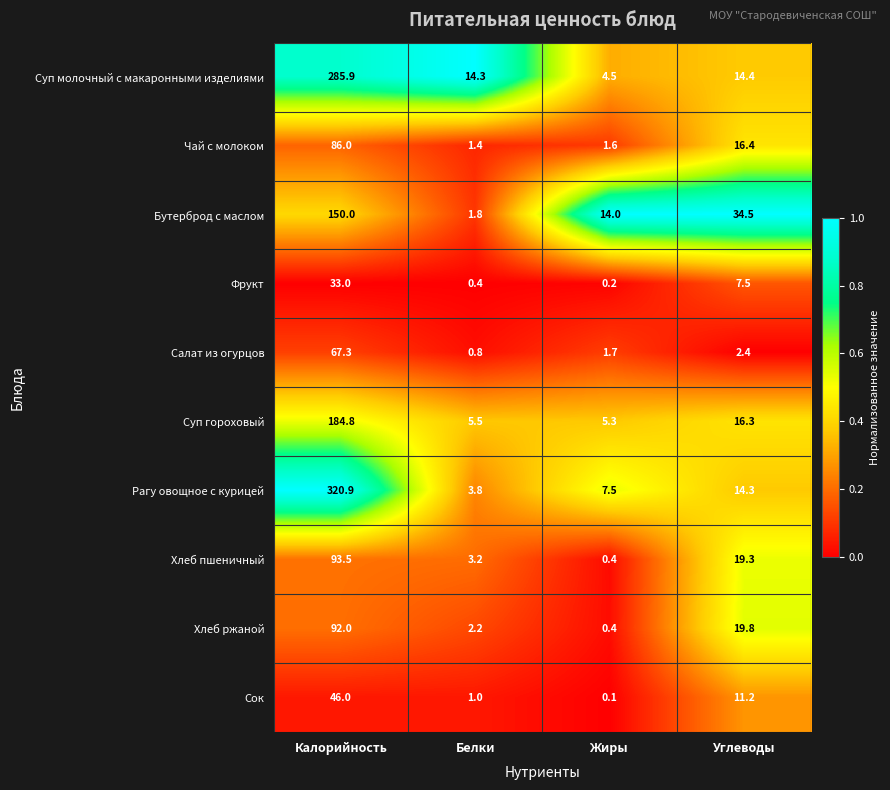

What is the difference between the maximum and minimum values in the Фрукт series?

32.8